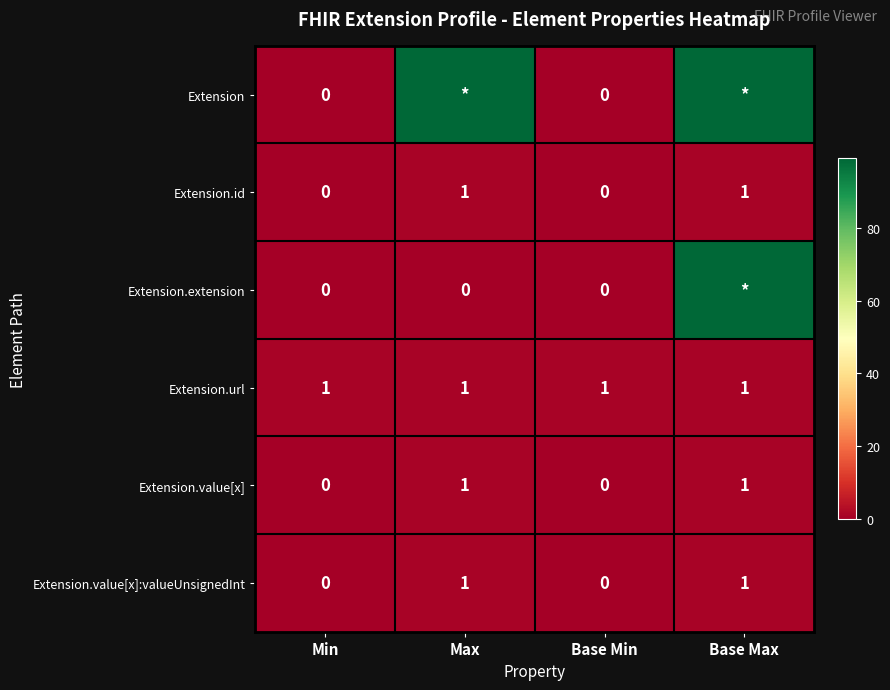

What is the maximum value shown in the chart?

99